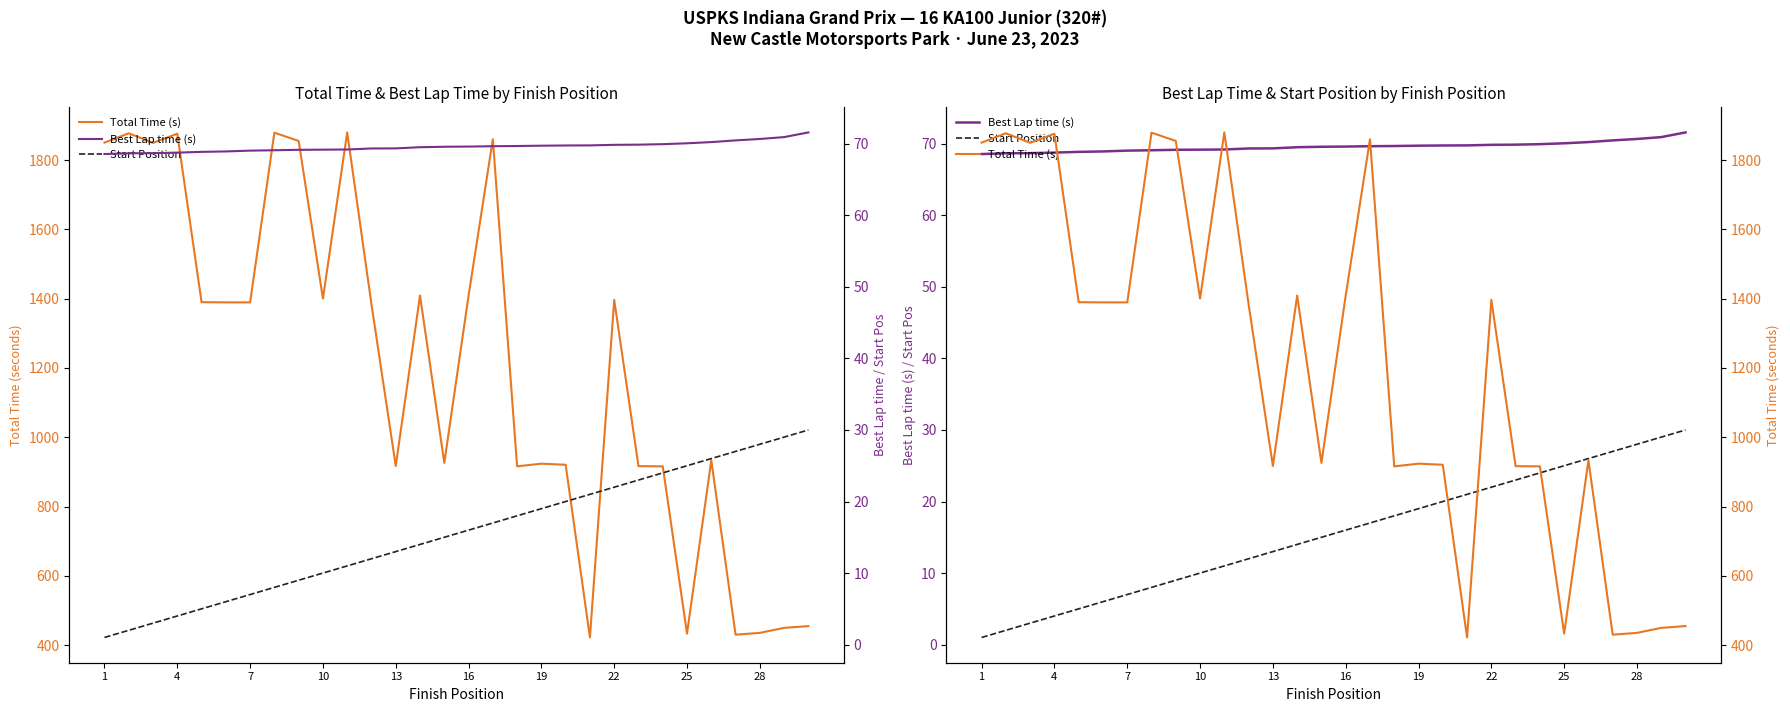

What is the value of the Total Time (s) point at the 7th from the left?

1389.4